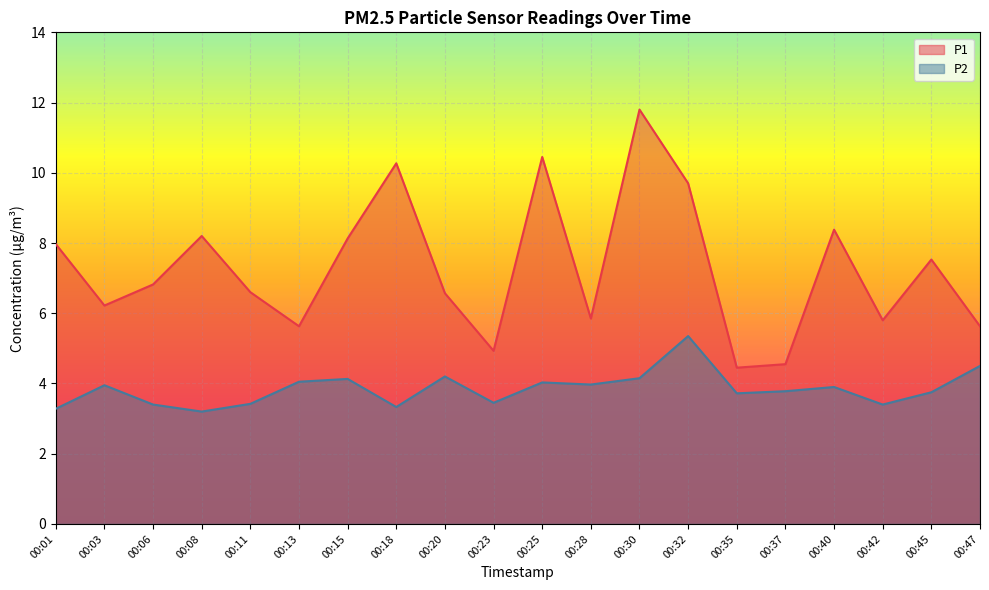

Reading right to left, transcribe all the data shown in this chart.

P1: 5.6	7.5	5.8	8.4	4.5	4.5	9.7	11.8	5.8	10.4	4.9	6.6	10.3	8.1	5.6	6.6	8.2	6.8	6.2	8.0
P2: 4.5	3.8	3.4	3.9	3.8	3.7	5.3	4.2	4.0	4.0	3.5	4.2	3.3	4.1	4.0	3.4	3.2	3.4	4.0	3.3